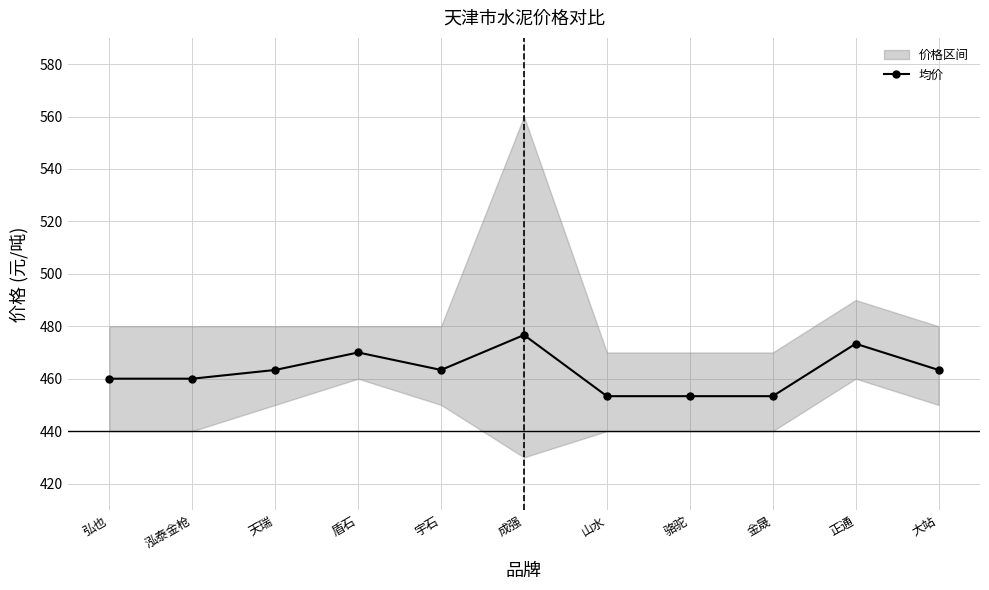

Approximately how many times larger is the value at 大站 compared to 天瑞?

1.0